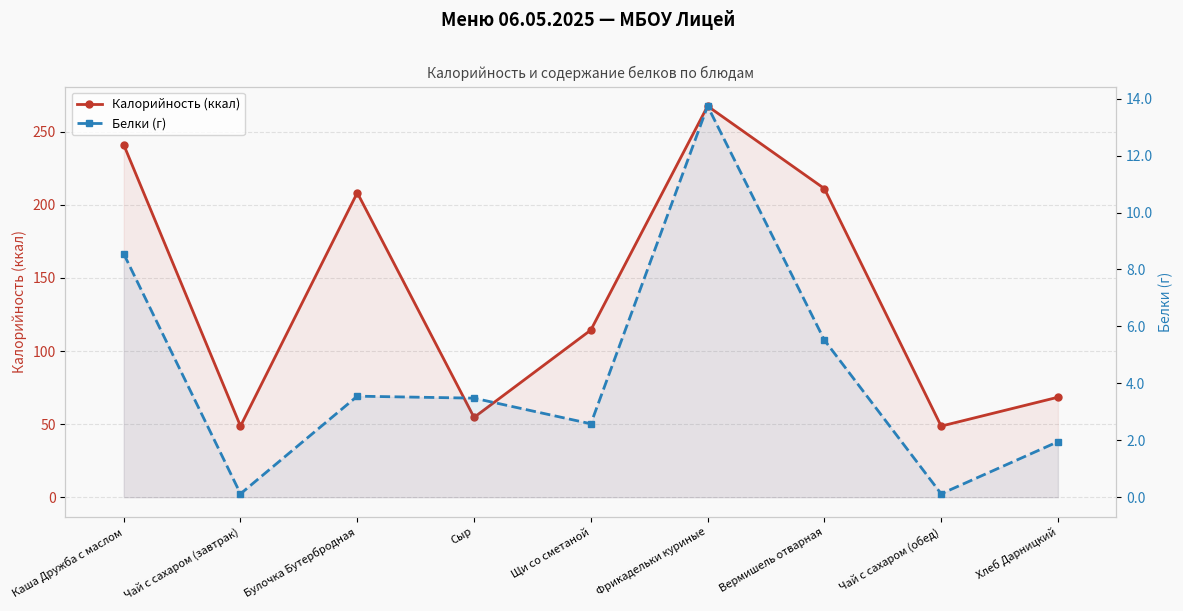

What is the lowest value of the Белки (г) series?

0.1